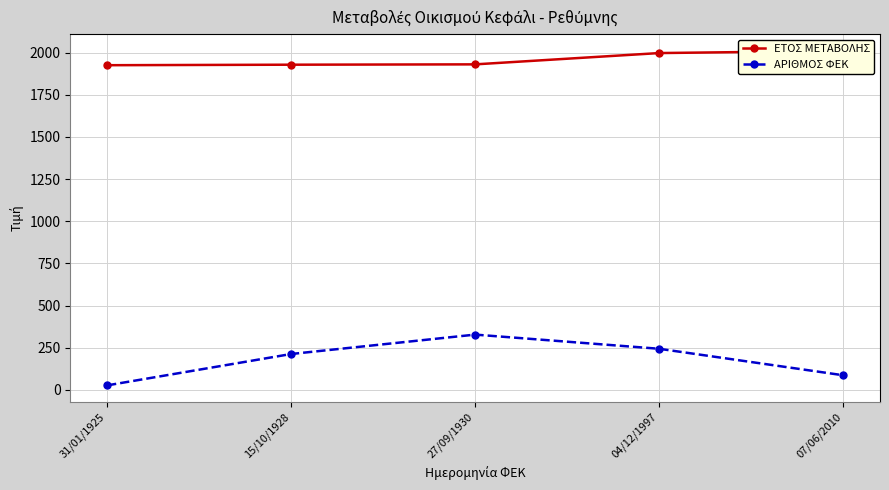

Where is ΑΡΙΘΜΟΣ ΦΕΚ nearest to the value 177?

15/10/1928